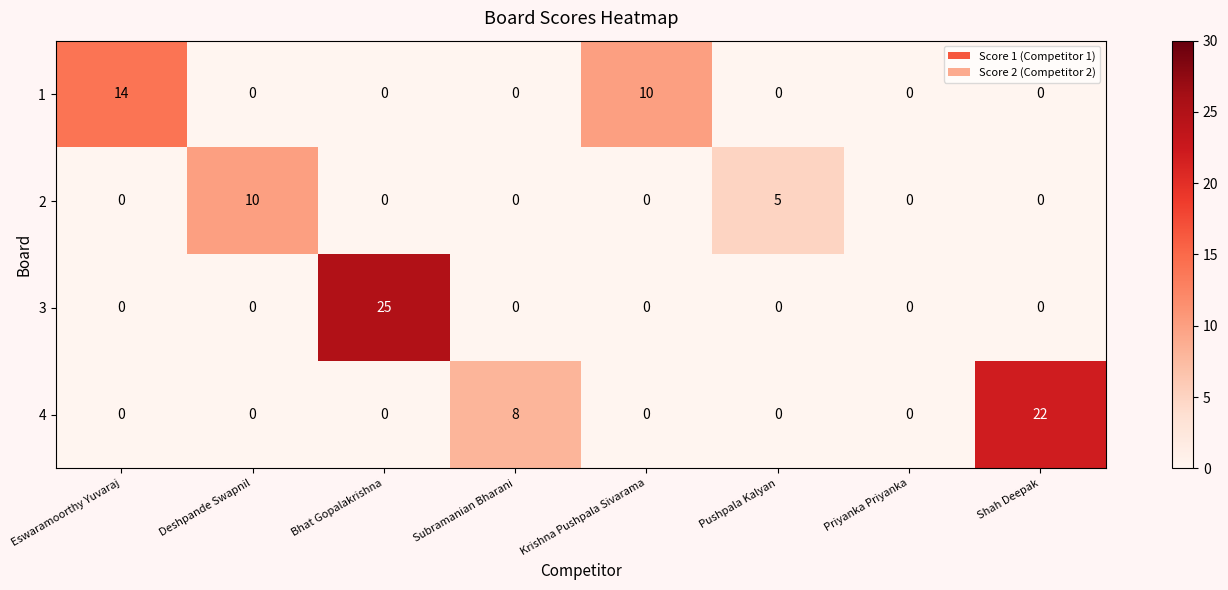

Which series has the widest spread of values?

3